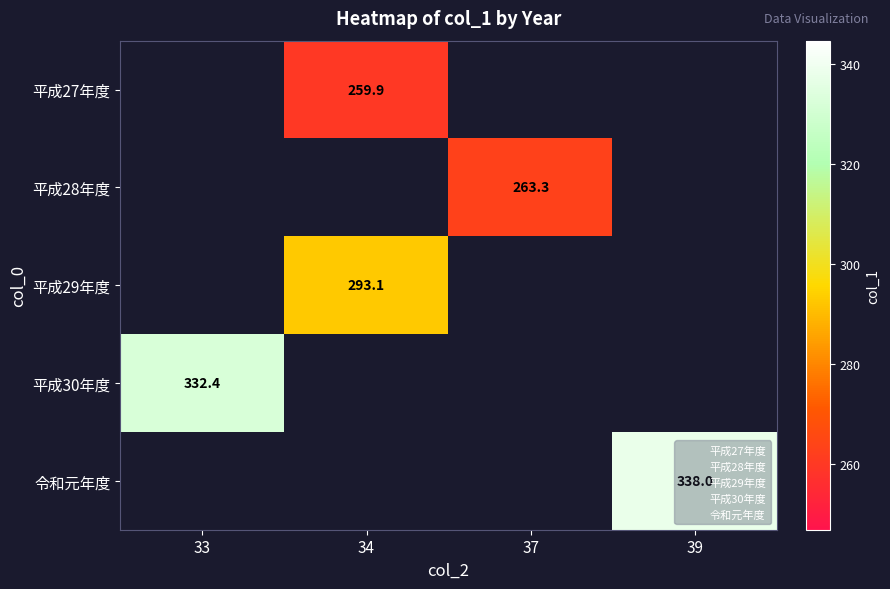

True or false: 平成28年度 has a value of 416.7 at 37.

False